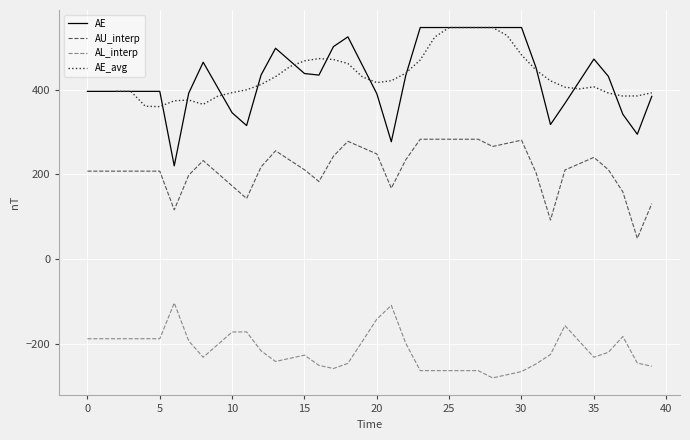

What is the maximum value for AE?

547.2